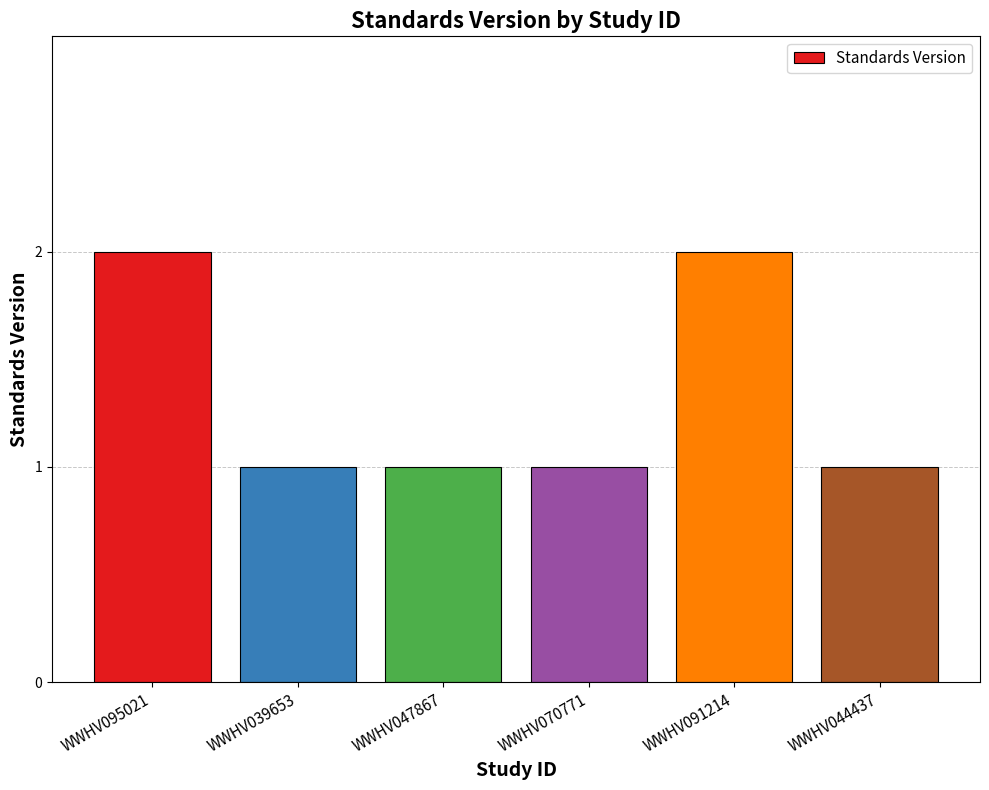

Is it true that the value at WWHV070771 is 1?

True